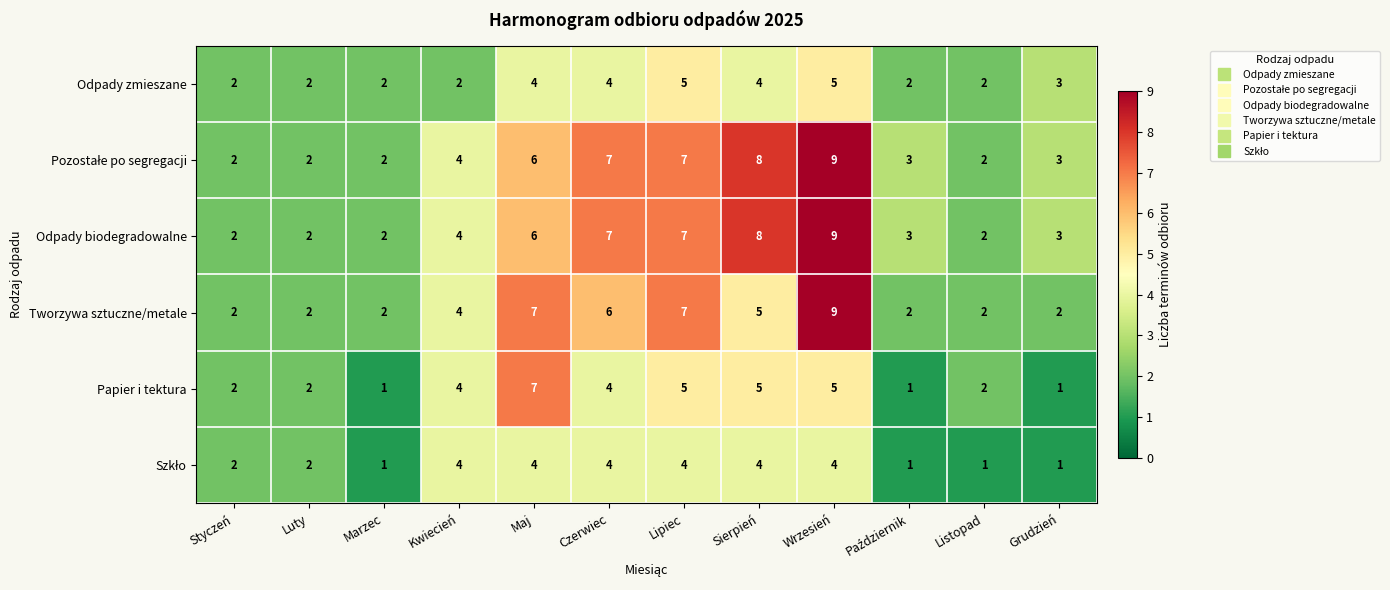

What is the greatest value displayed?

9